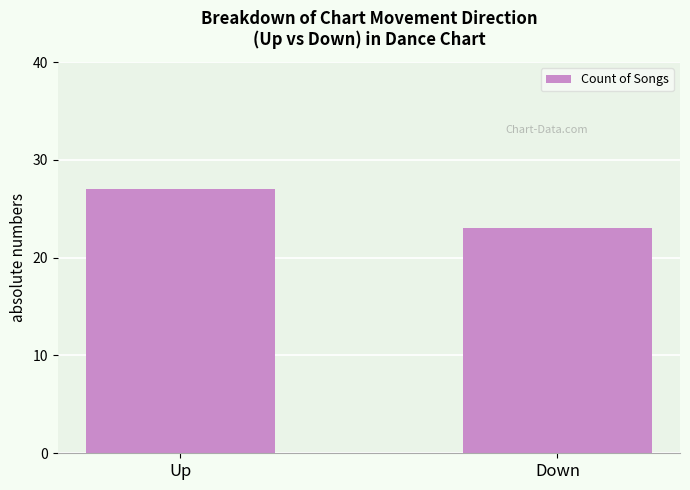

What is the average value?

25